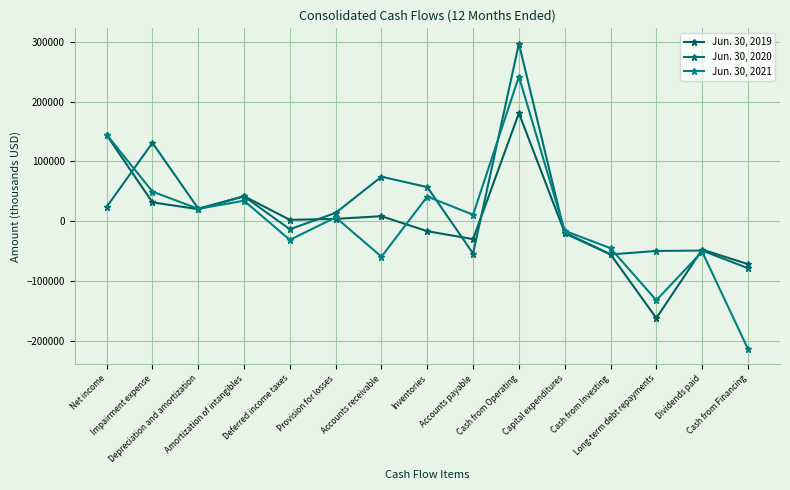

At which category does Jun. 30, 2019 reach its first local valley?

Depreciation and amortization